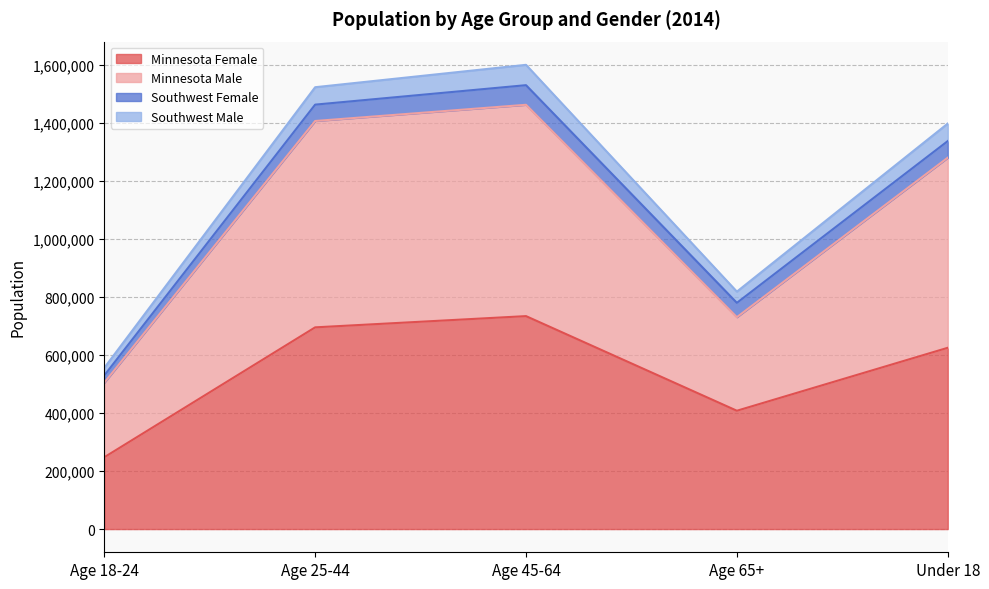

True or false: Minnesota Male and Minnesota Female intersect in this chart.

False